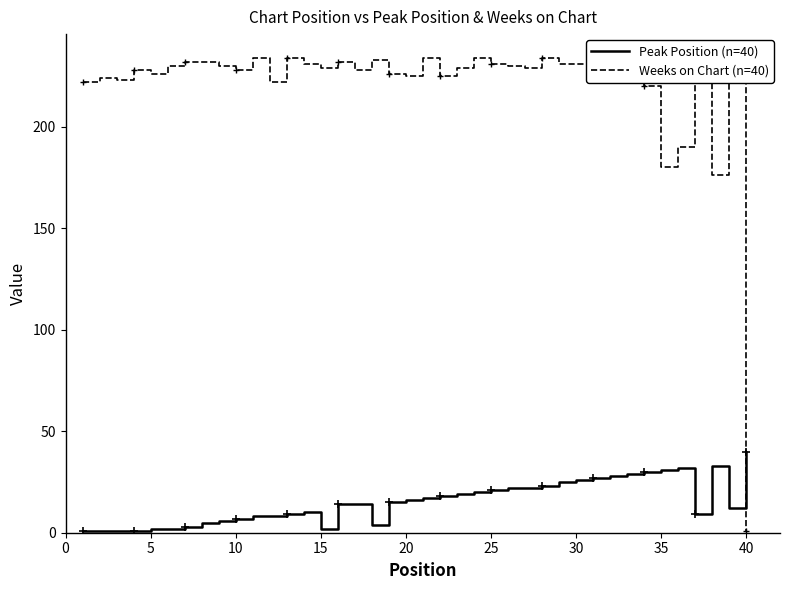

What is the maximum value shown in the chart?

234